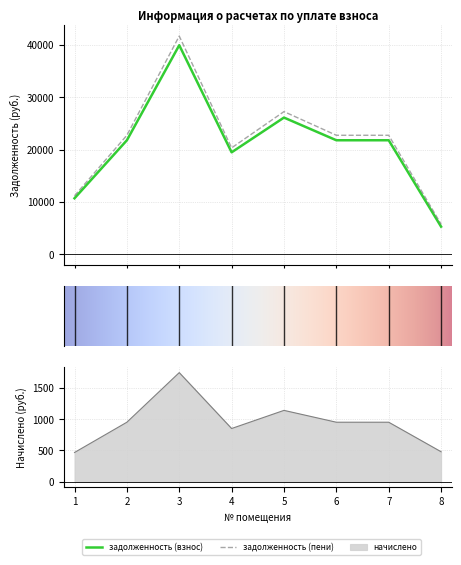

What value does the задолженность (пени) series have at 6?

22743.4